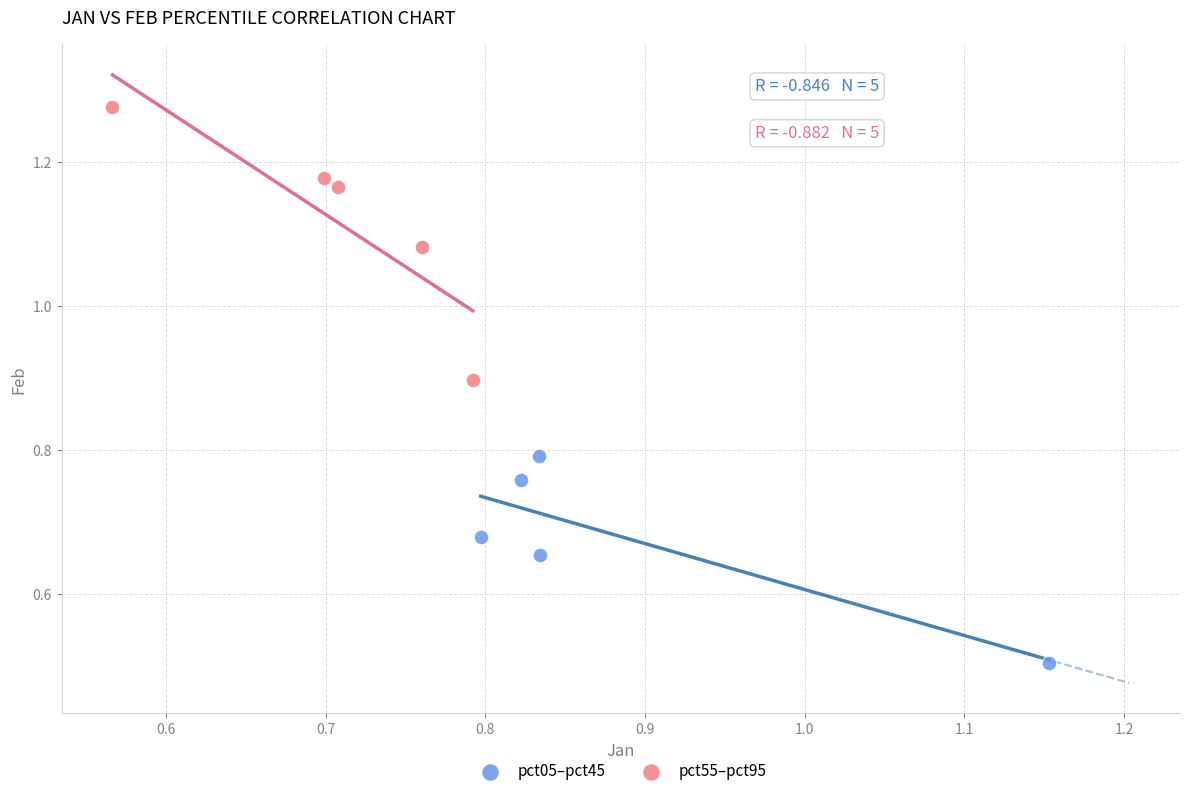

What are all the series names shown in the legend?

pct05–pct45, pct55–pct95